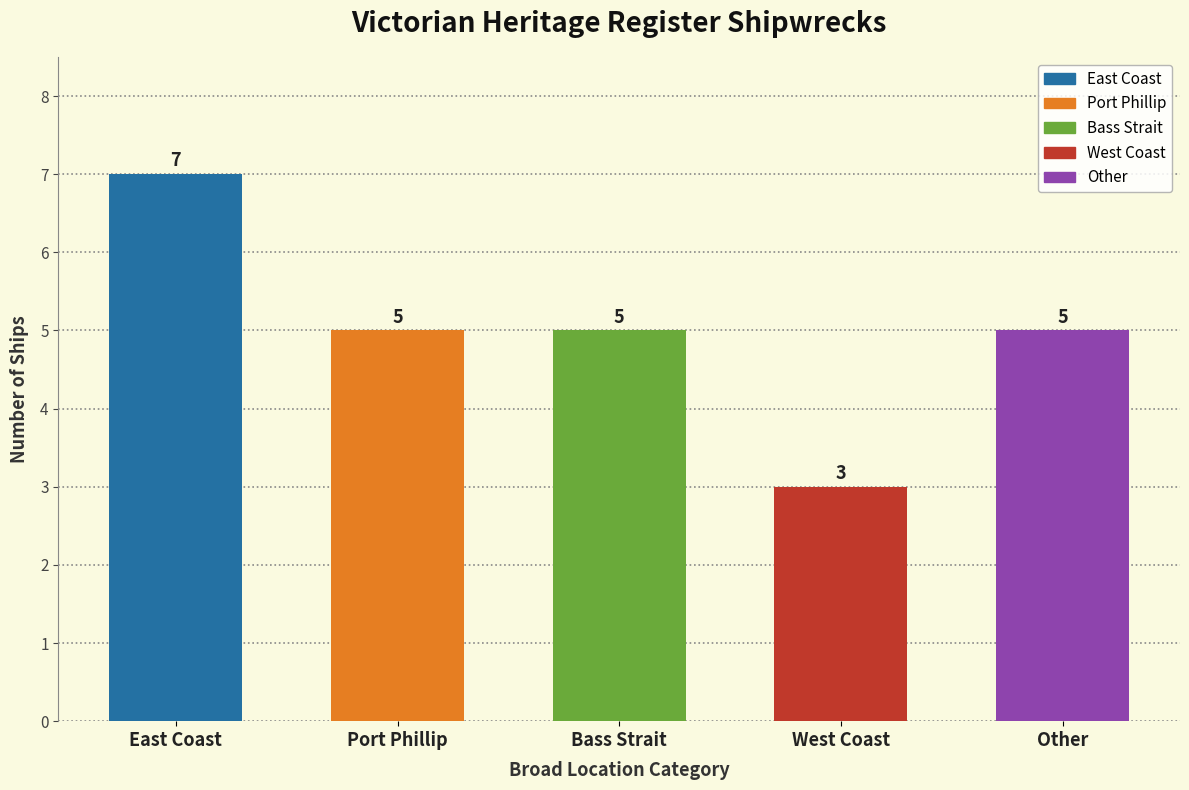

What is the value of the 4th bar from the left?

3